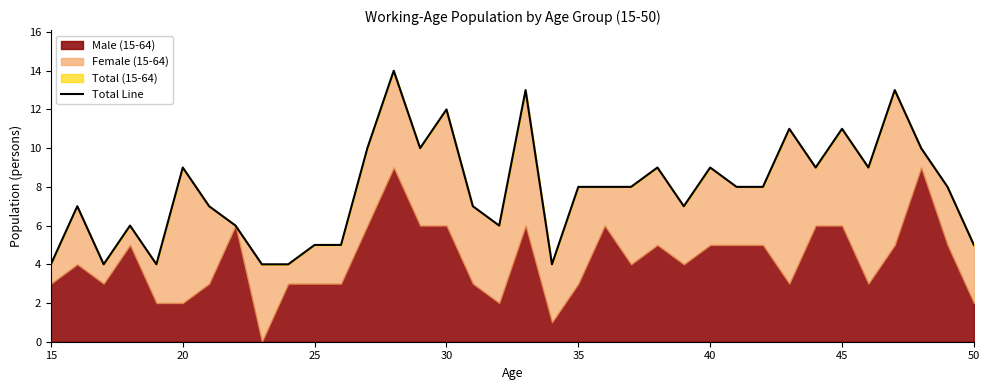

Is it true that the value at 28 is 3?

False